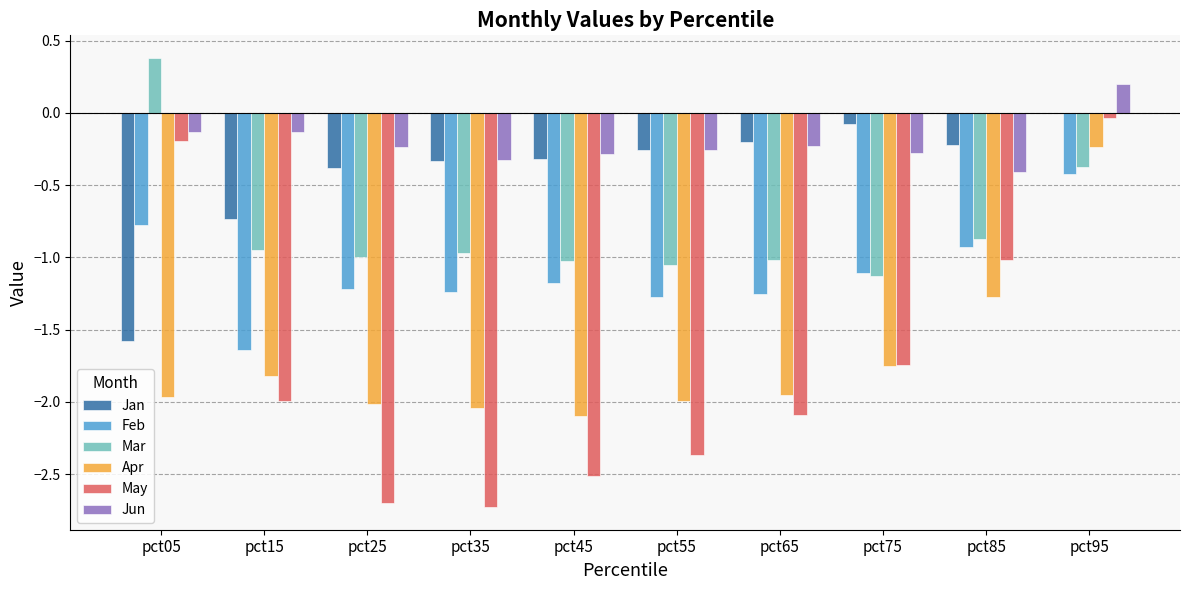

What is the total value across all series at pct55?

-7.2